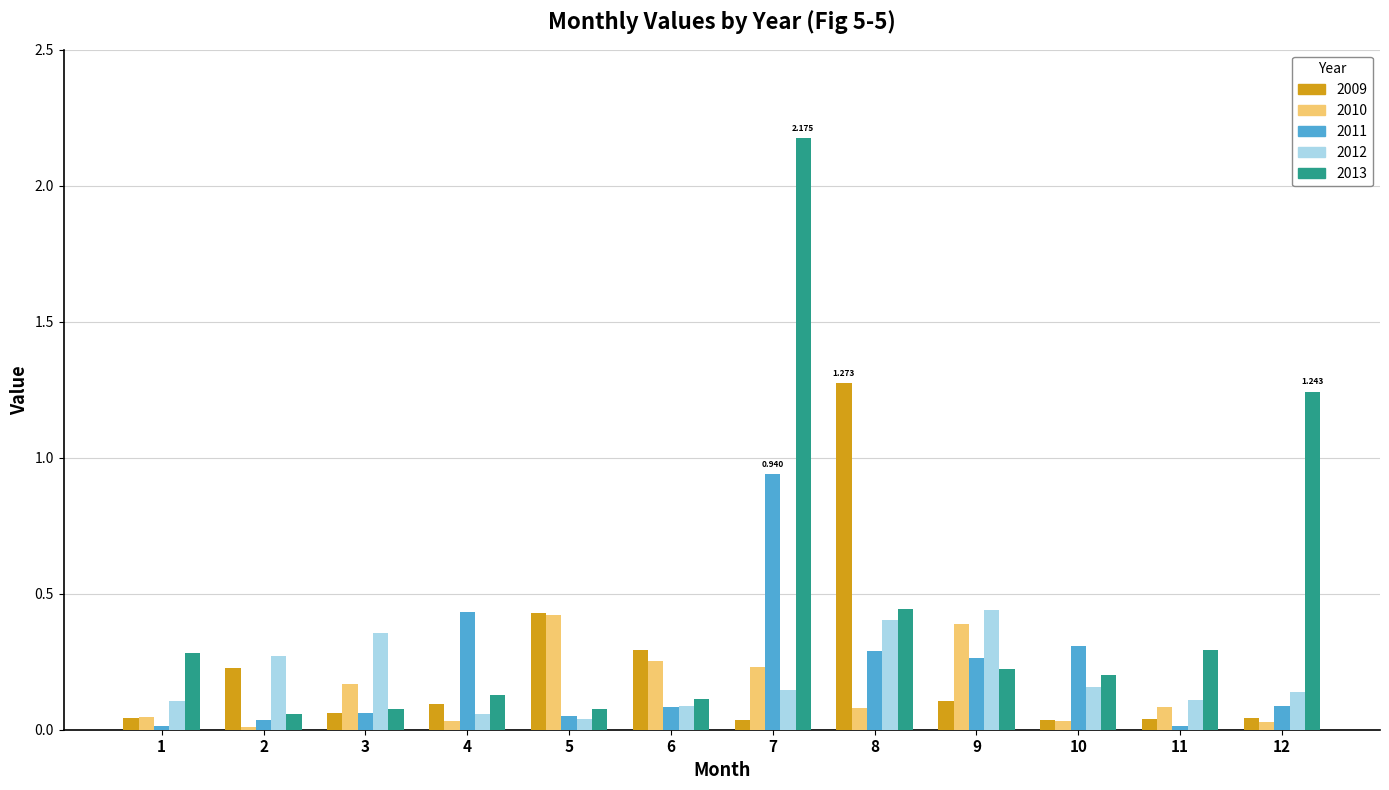

Is the value of 2009 at 10 greater than the value of 2012 at 12?

No